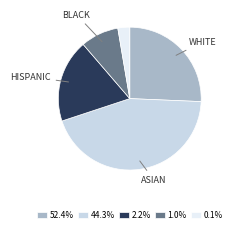

Is there any slice that represents more than half of the pie?

No